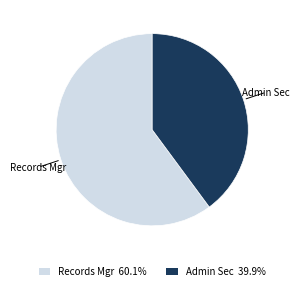

Count the number of slices in the pie.

2